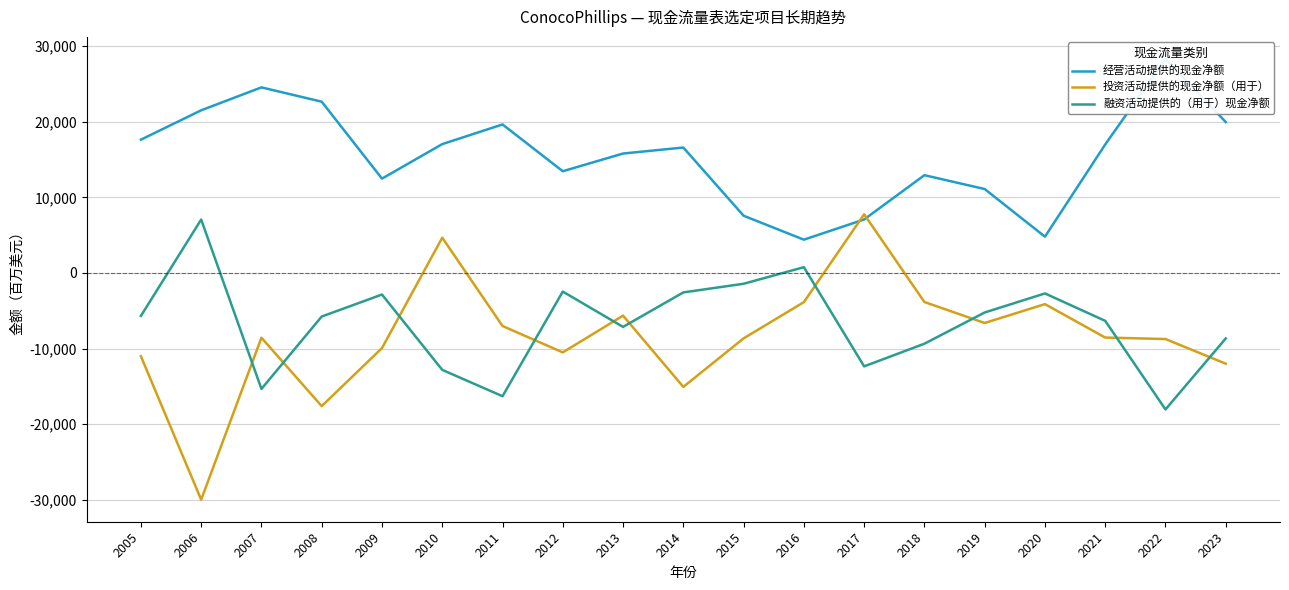

Is the value of 经营活动提供的现金净额 at 2014 greater than the value of 融资活动提供的（用于）现金净额 at 2017?

Yes